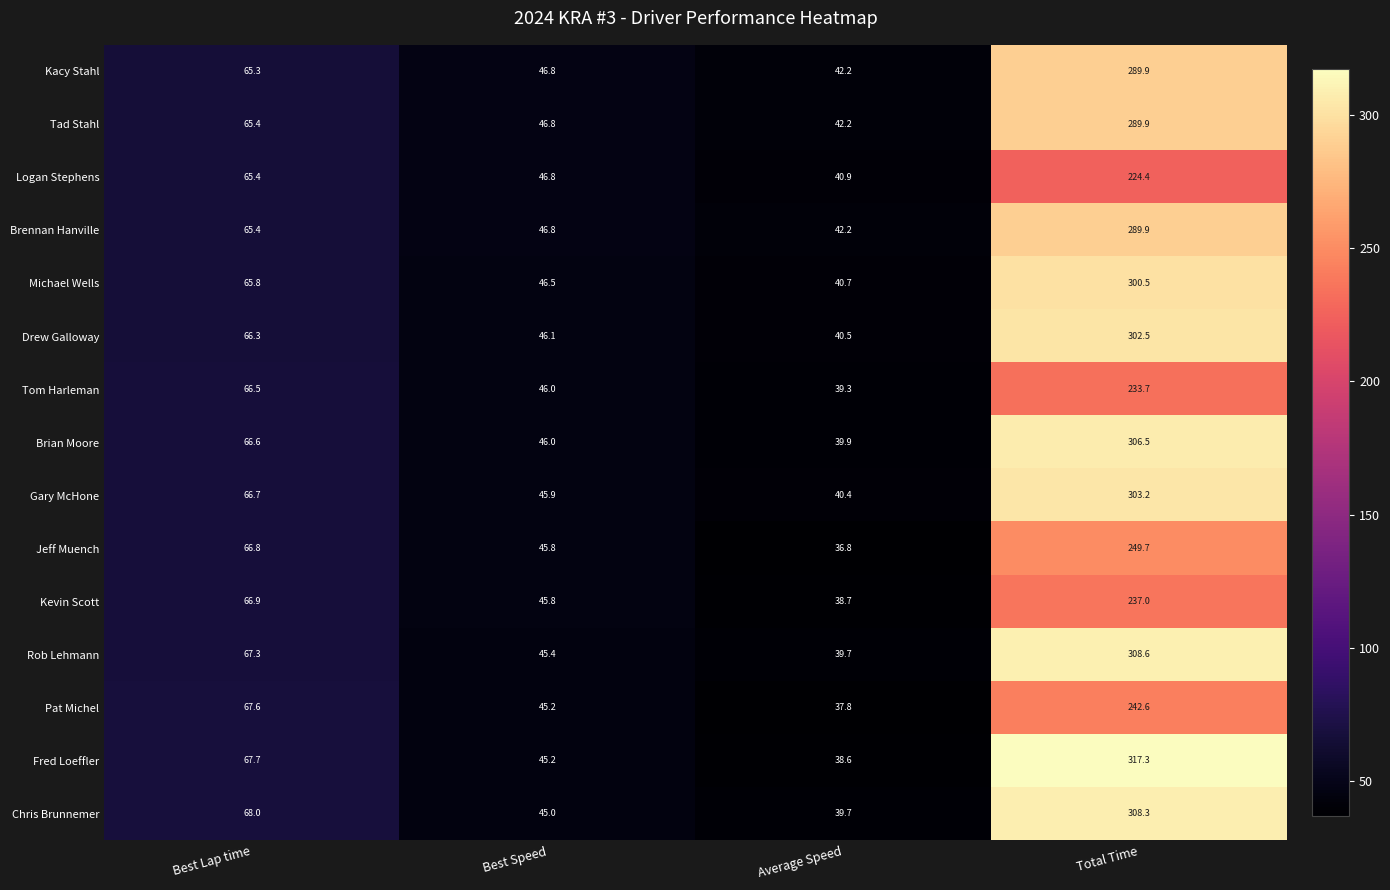

List the labels in order of Logan Stephens value, smallest first.

Average Speed, Best Speed, Best Lap time, Total Time